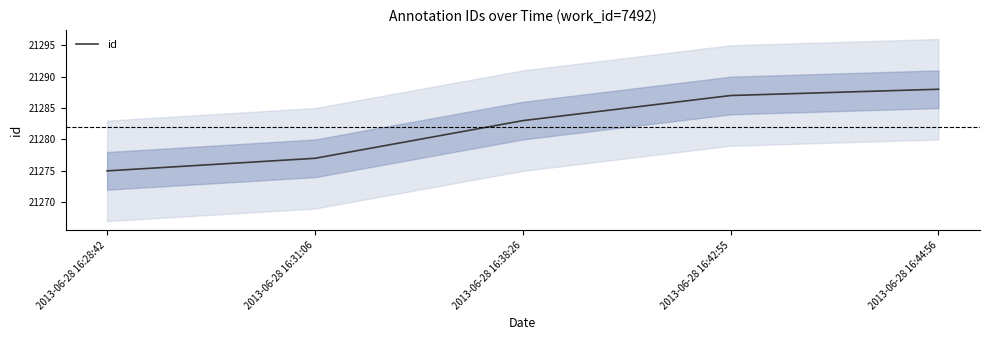

Reading left to right, list all the values displayed in this chart.

21275	21277	21283	21287	21288